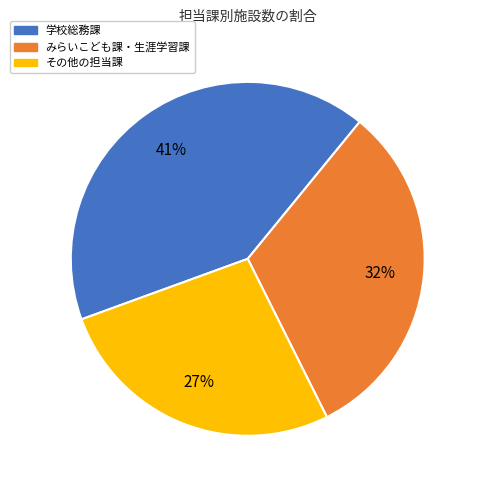

Does any single category account for the majority?

No